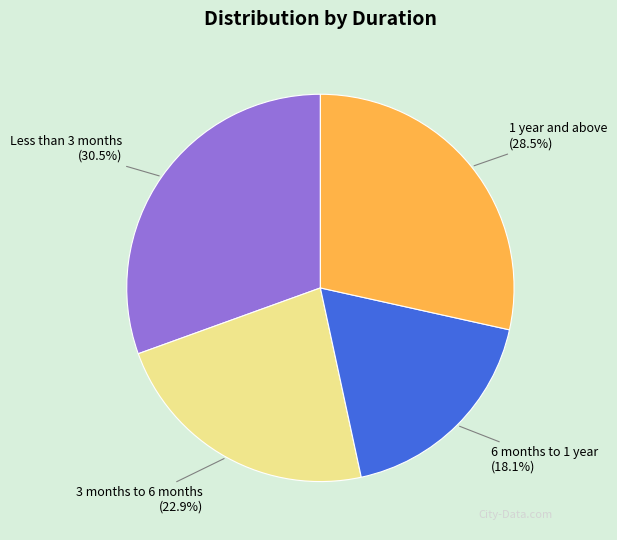

Do 3 months to 6 months and Less than 3 months together represent more than half of the pie?

Yes